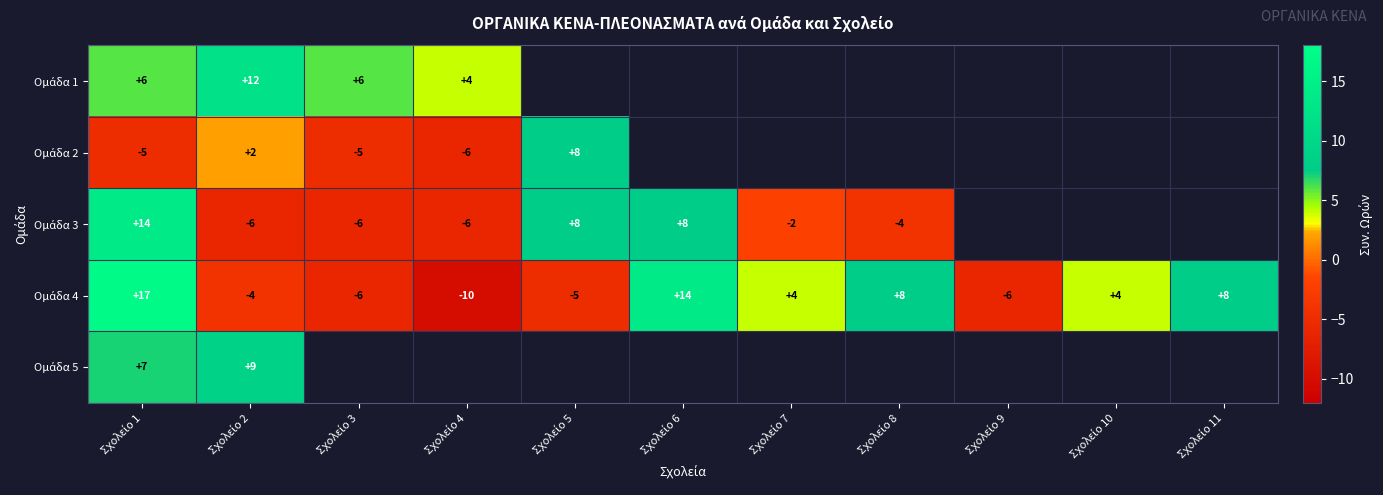

List the series in order of their peak value, highest first.

Ομάδα 4, Ομάδα 3, Ομάδα 1, Ομάδα 5, Ομάδα 2